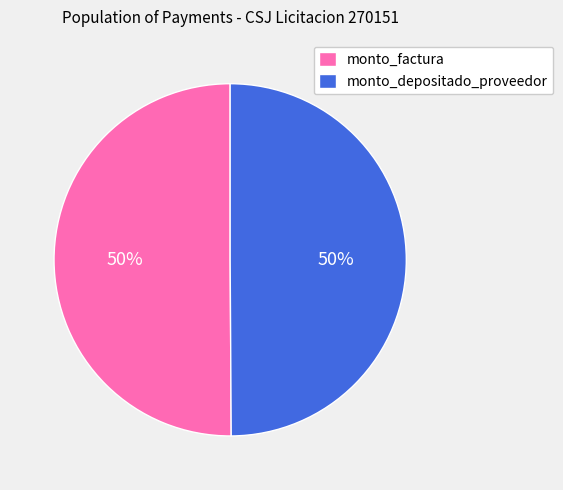

To the nearest percent, what percentage of the pie is monto_depositado_proveedor?

50%